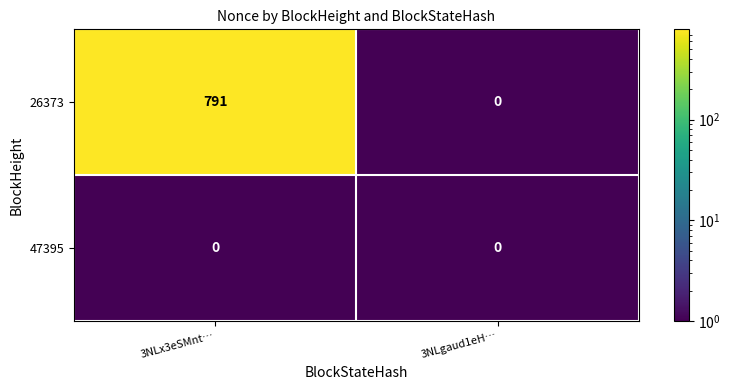

The value of 26373 at 3NLgaud1eH… is 0. True or false?

True